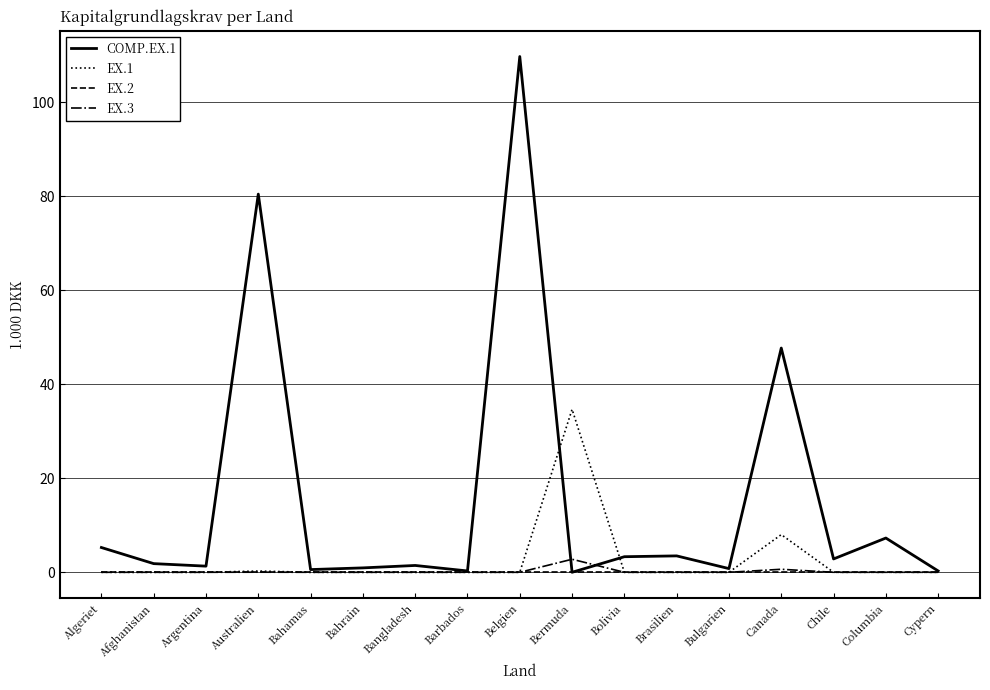

Which series has the widest spread of values?

COMP.EX.1